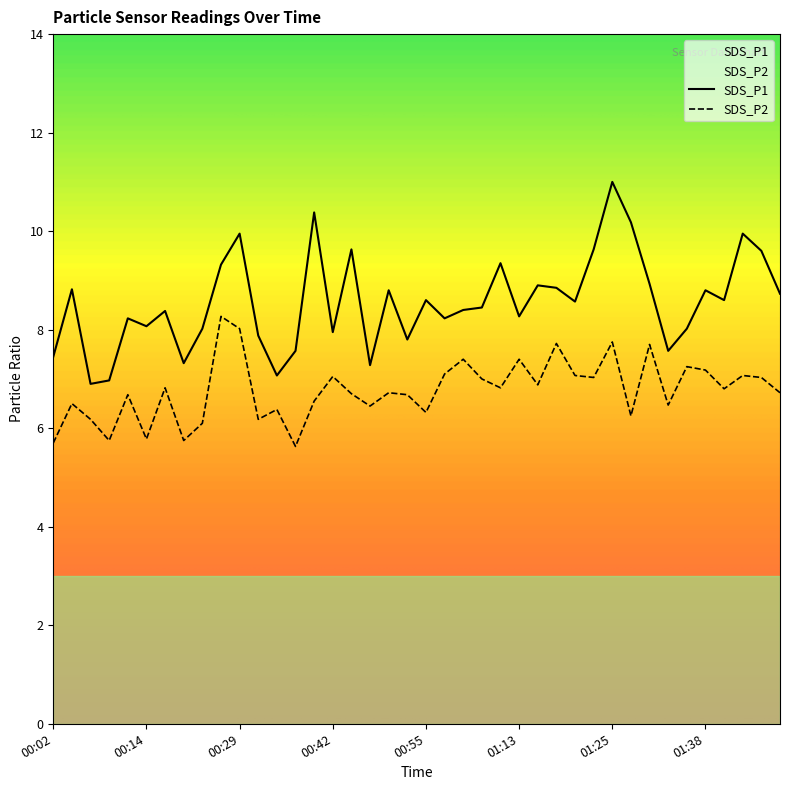

True or false: SDS_P2 and SDS_P1 cross at least once.

False